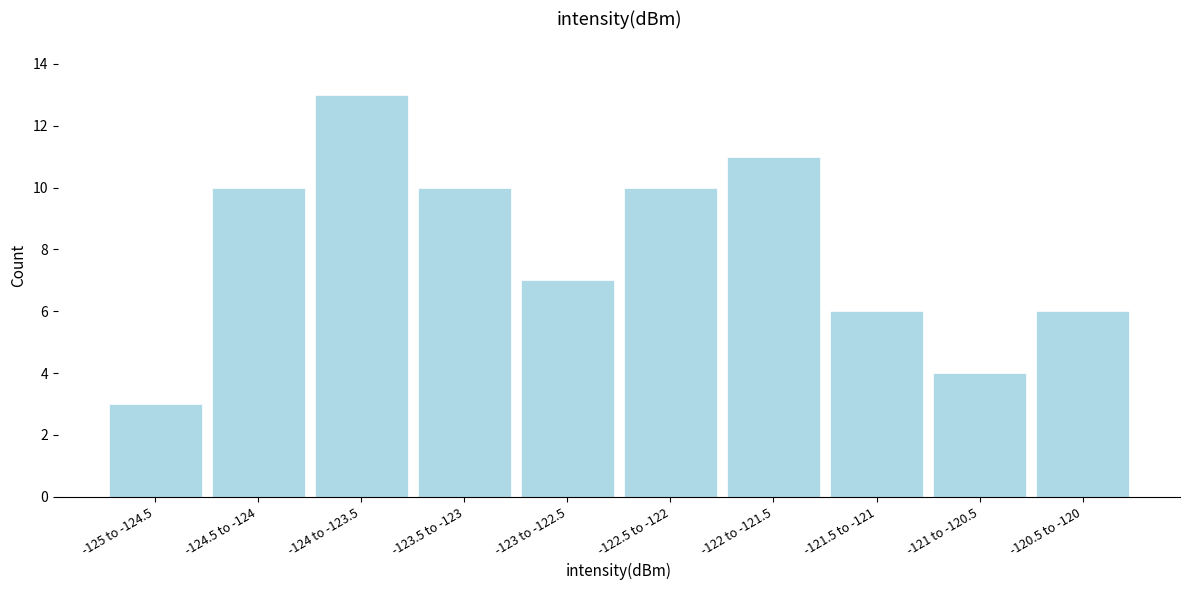

Reading right to left, list all the values displayed in this chart.

6	4	6	11	10	7	10	13	10	3